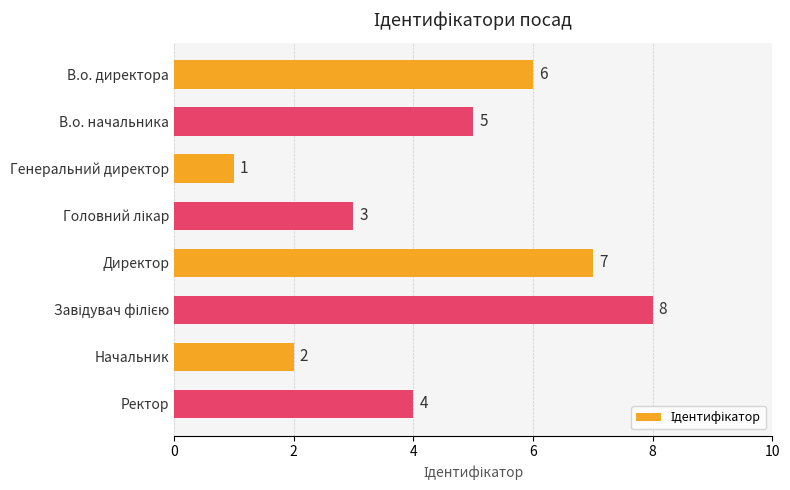

Are the bars grouped side by side (vs. stacked)?

No